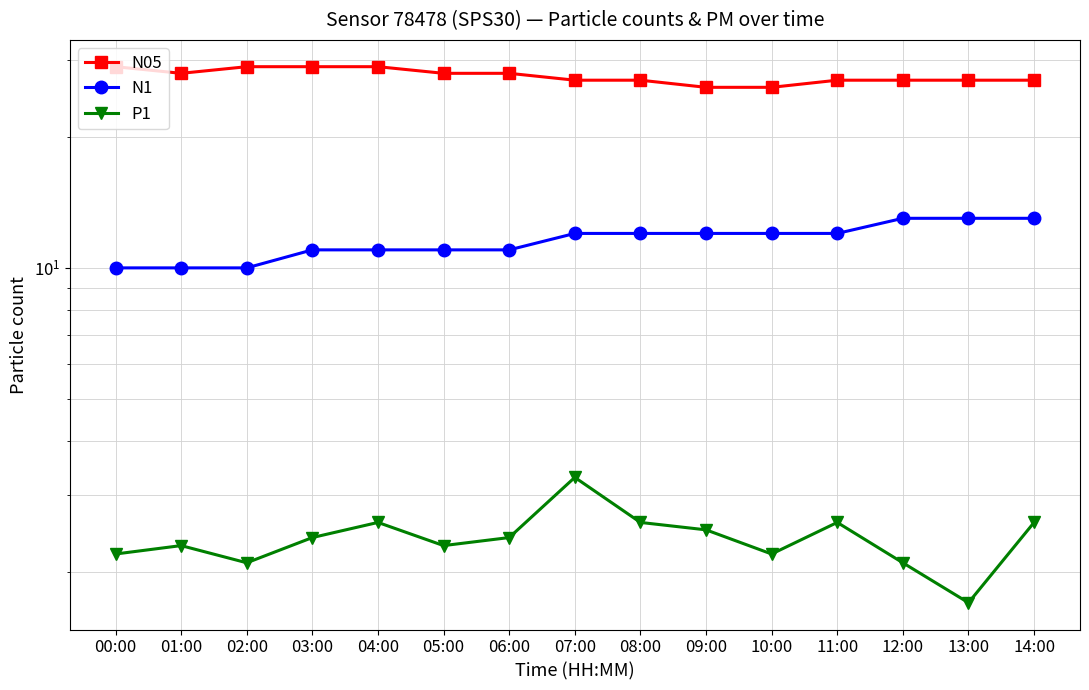

What is the difference between the highest and lowest values at 08:00?

24.4